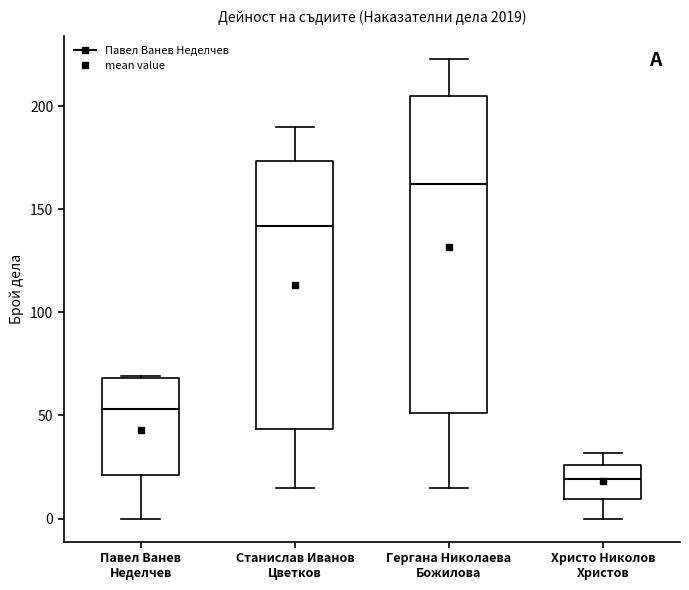

Reading left to right, read every box against the y-axis: the position of its median line, the range the box covers, and the ends of its whiskers. The values are not printed on the chart, so give them approximately, as read against the axis.

Павел Ванев Неделчев: median 55, box 20 to 70, whiskers 0 to 70
Станислав Иванов Цветков: median 140, box 45 to 175, whiskers 15 to 190
Гергана Николаева Божилова: median 160, box 50 to 205, whiskers 15 to 225
Христо Николов Христов: median 20, box 10 to 25, whiskers 0 to 30